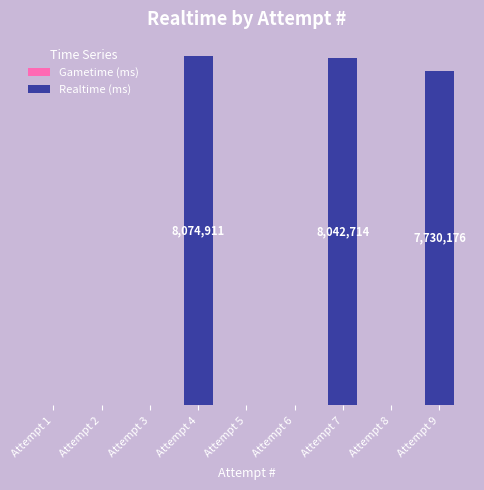

Are the bars horizontal?

No